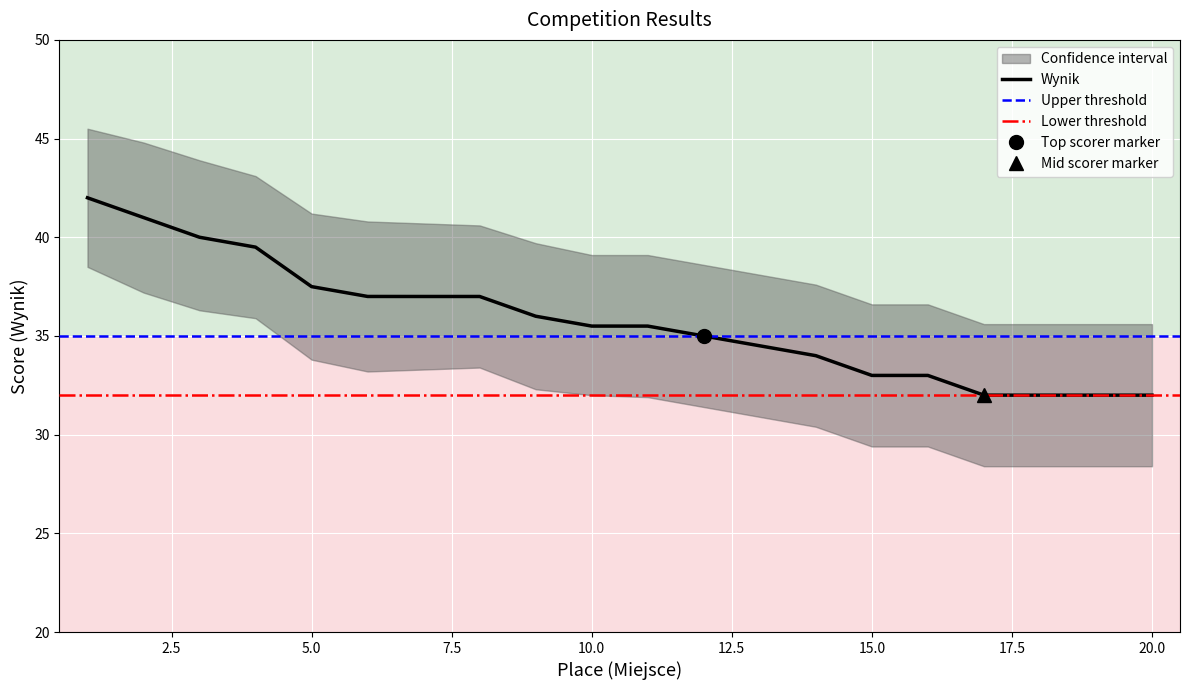

What is the approximate value of lower at 8?

33.4